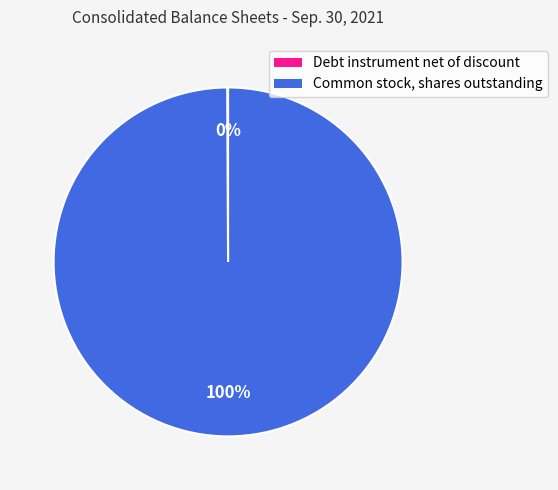

Which slice is the largest?

Common stock, shares outstanding